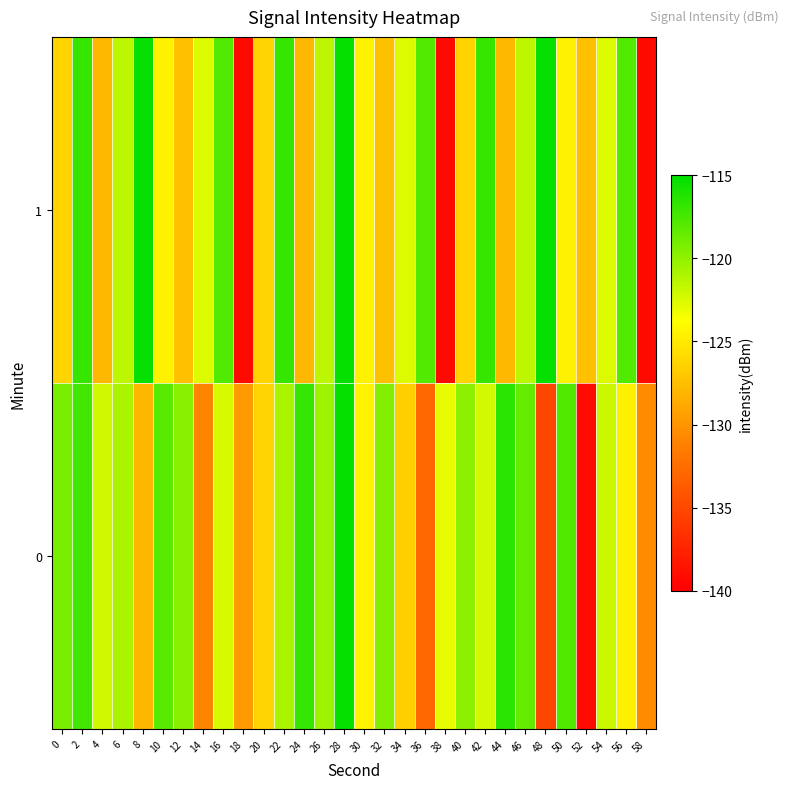

Which has a higher value, 20 or 42?

42